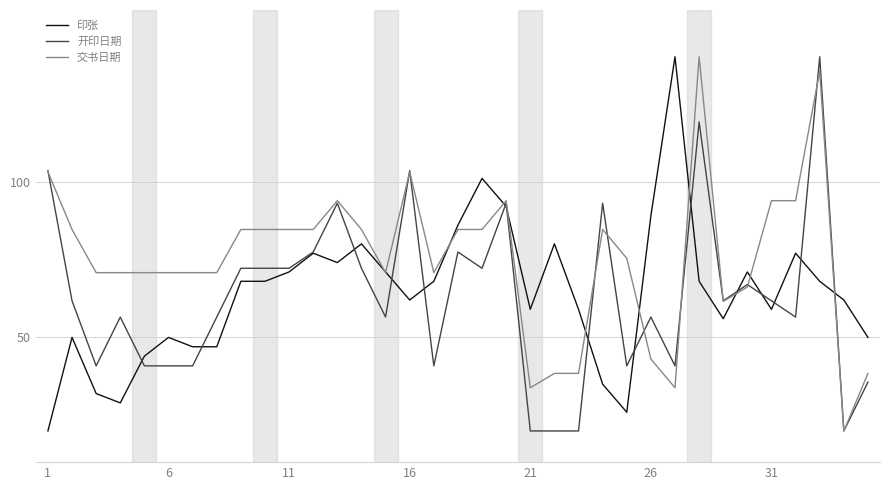

What is the maximum value shown in the chart?

140.0